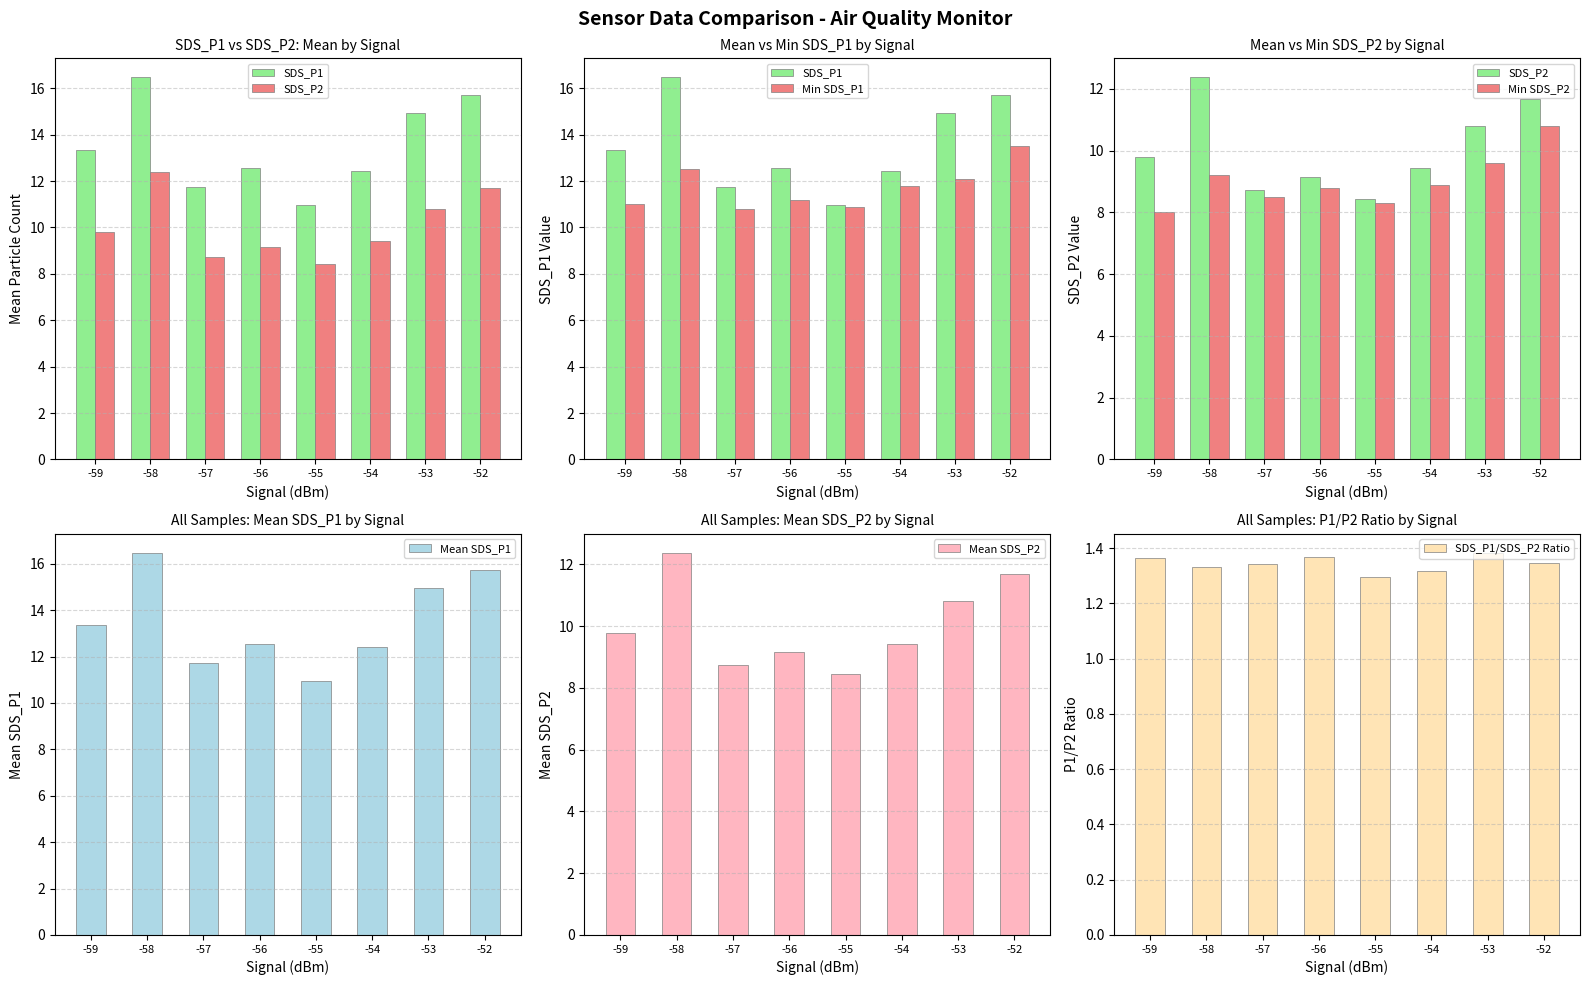

What is the highest value of the Mean SDS_P1 series?

16.5